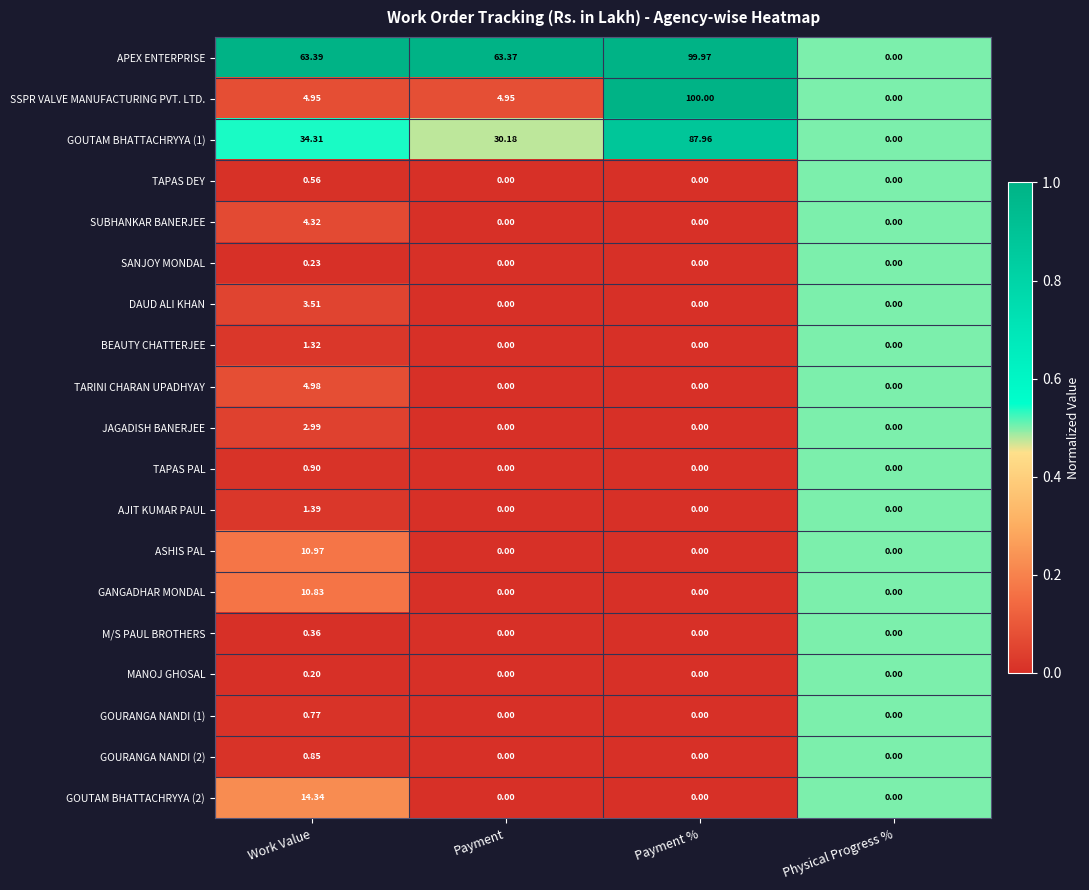

Which series changed the most between Work Value and Physical Progress %?

APEX ENTERPRISE